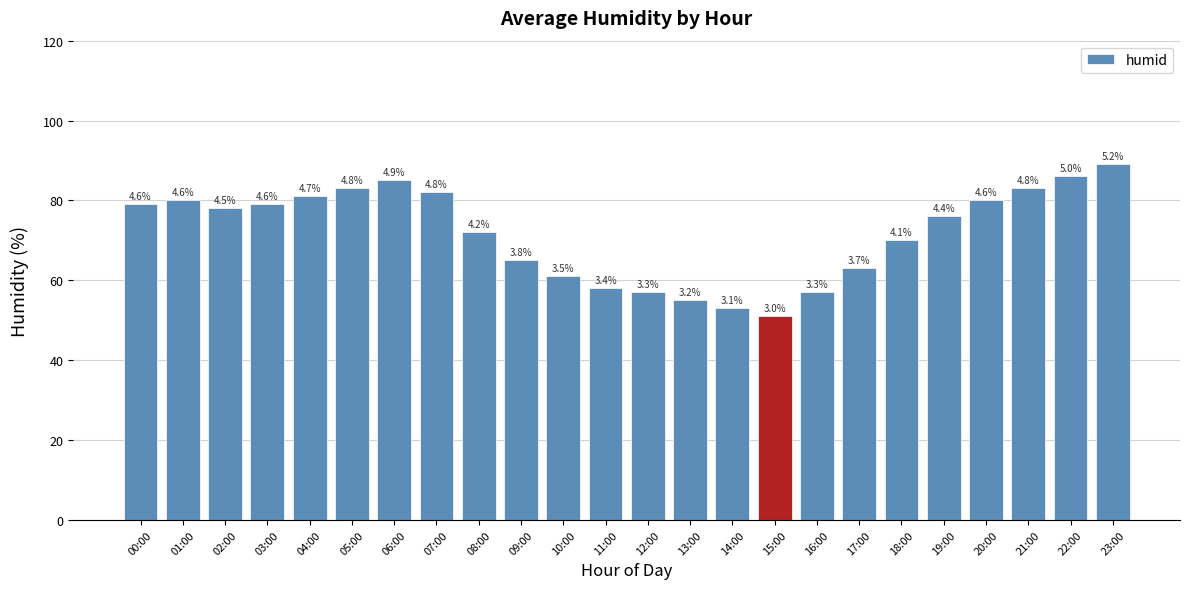

Between 21:00 and 14:00, which is larger?

21:00